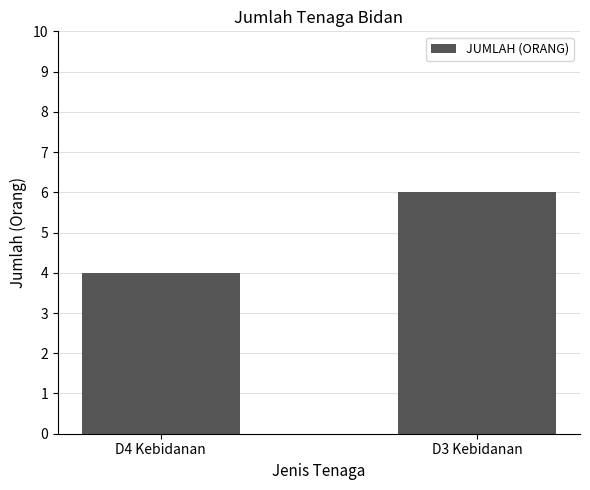

Is it true that the value at D3 Kebidanan is 6?

True